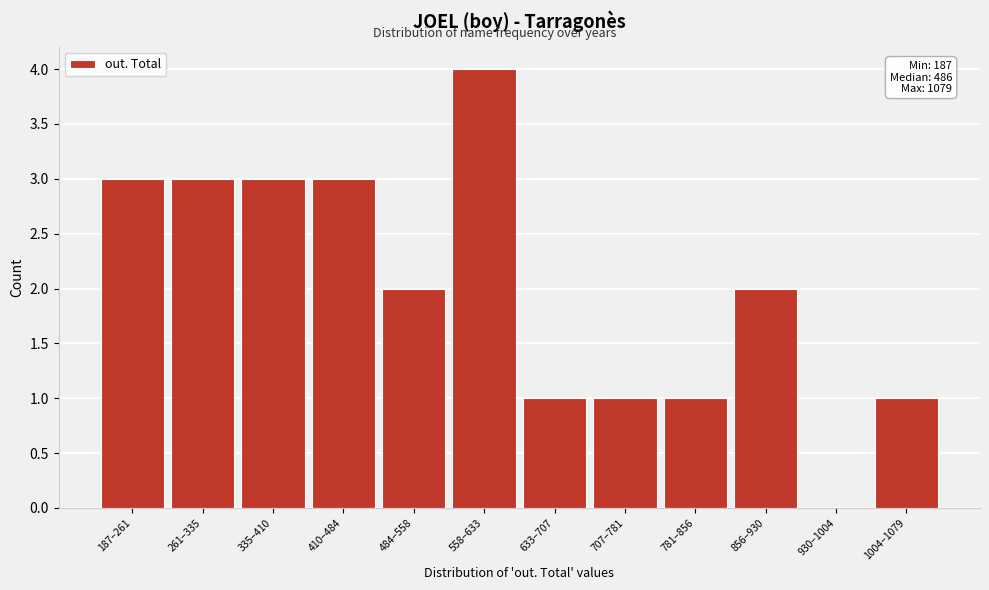

Reading left to right, transcribe all the data shown in this chart.

187–261=3	261–335=3	335–410=3	410–484=3	484–558=2	558–633=4	633–707=1	707–781=1	781–856=1	856–930=2	930–1004=0	1004–1079=1